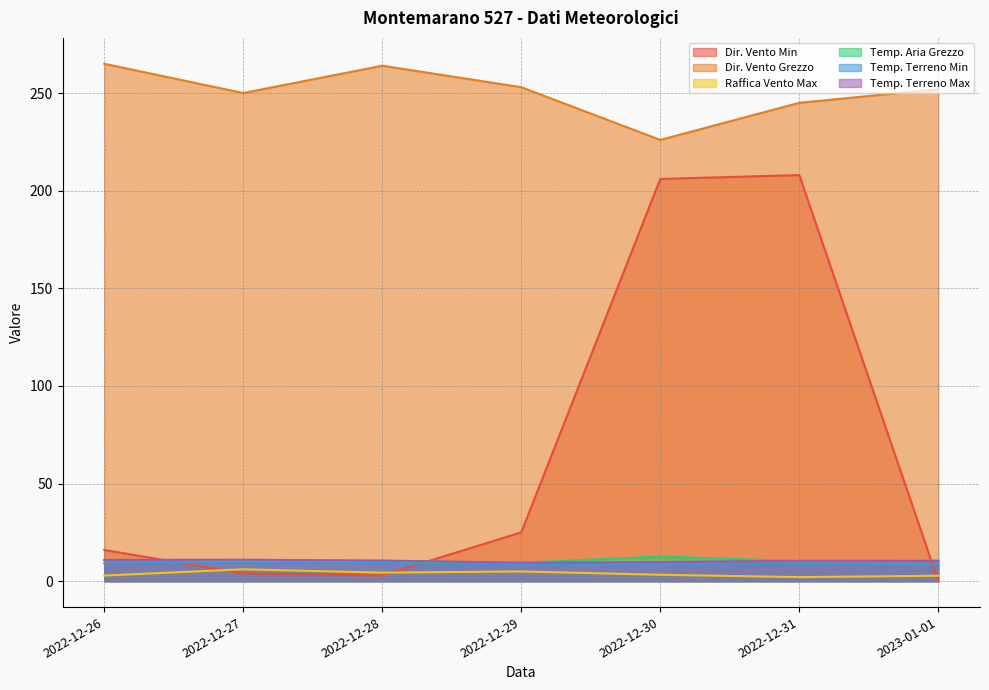

Does the chart have visible grid lines?

Yes